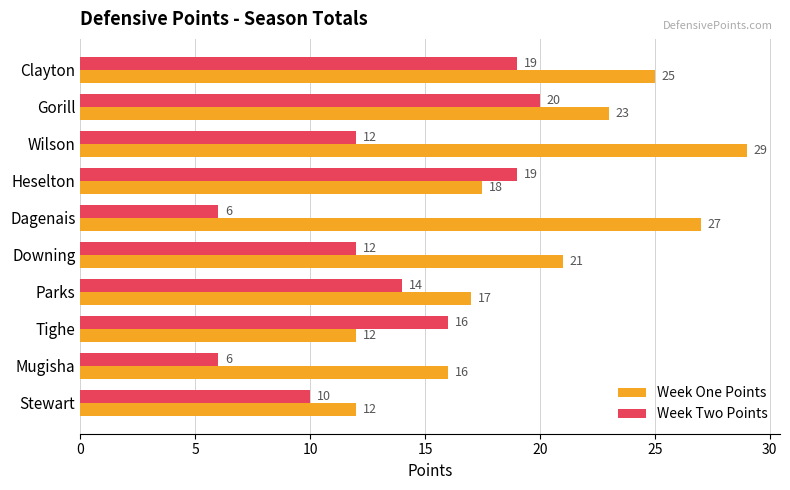

Which series has the widest spread of values?

Week One Points